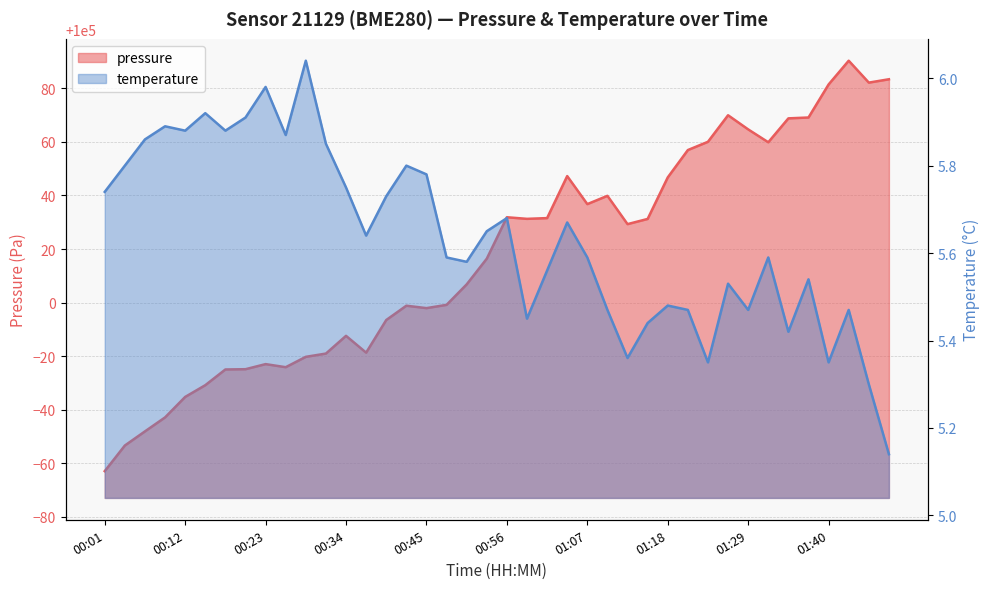

How many interior local peaks does the pressure series have?

8